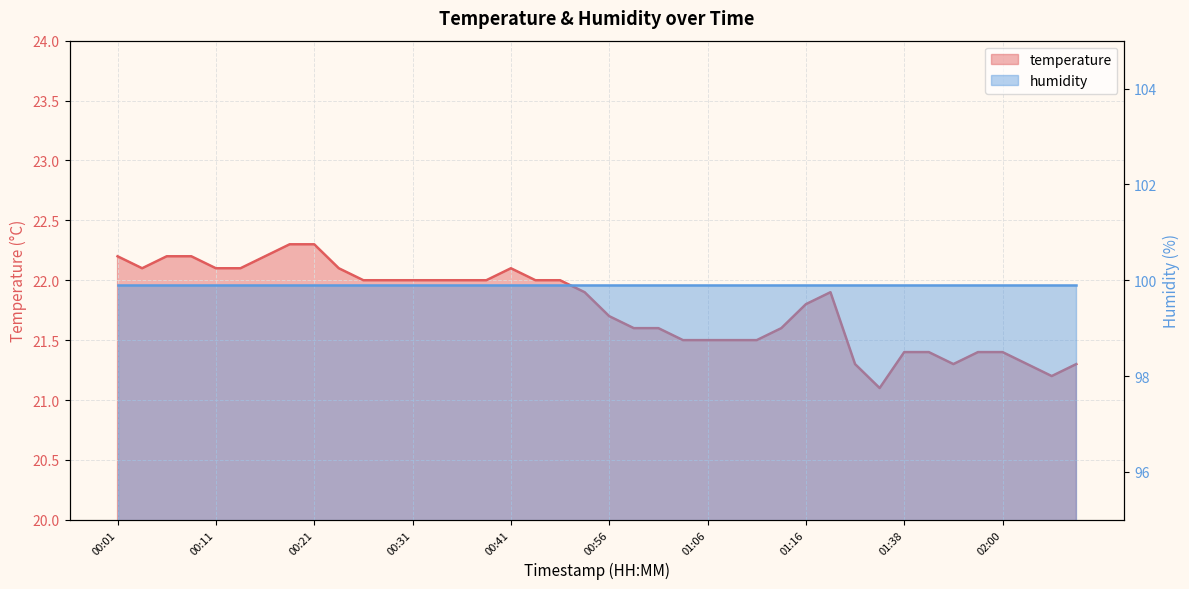

The value at 01:06 is 21.5. True or false?

True